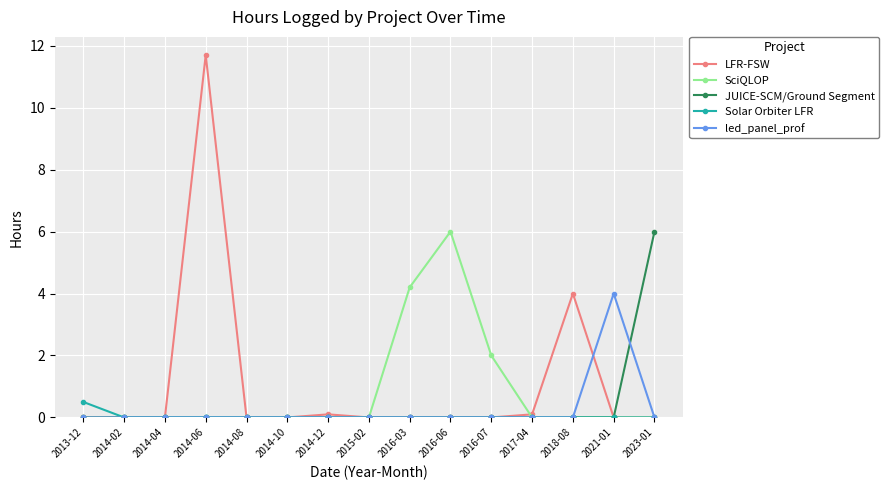

Between 2014-04 and 2023-01, which series saw the biggest shift?

JUICE-SCM/Ground Segment